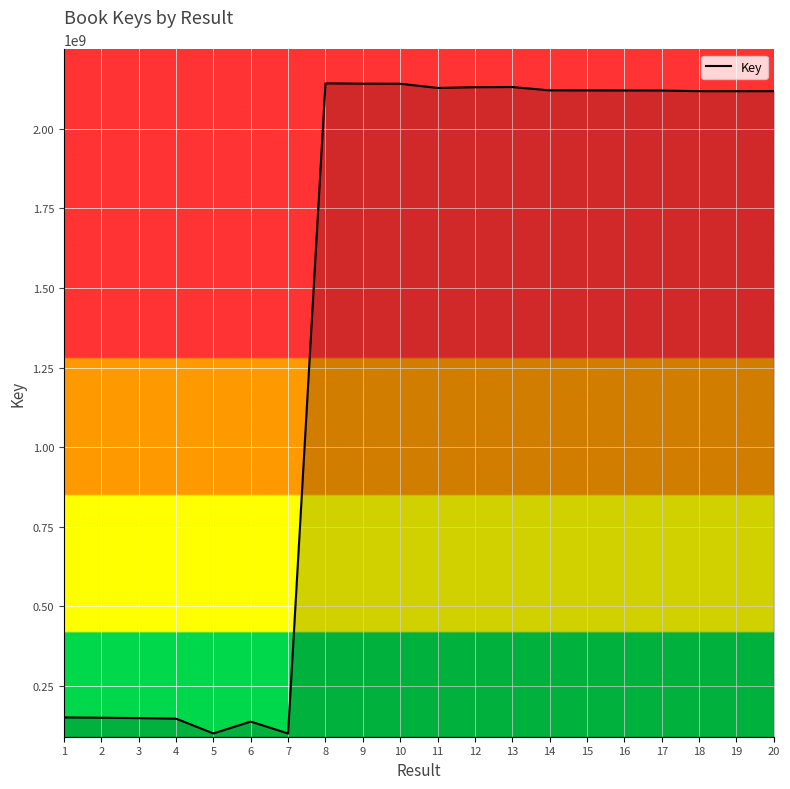

The value at 9 is 2141590014. True or false?

True